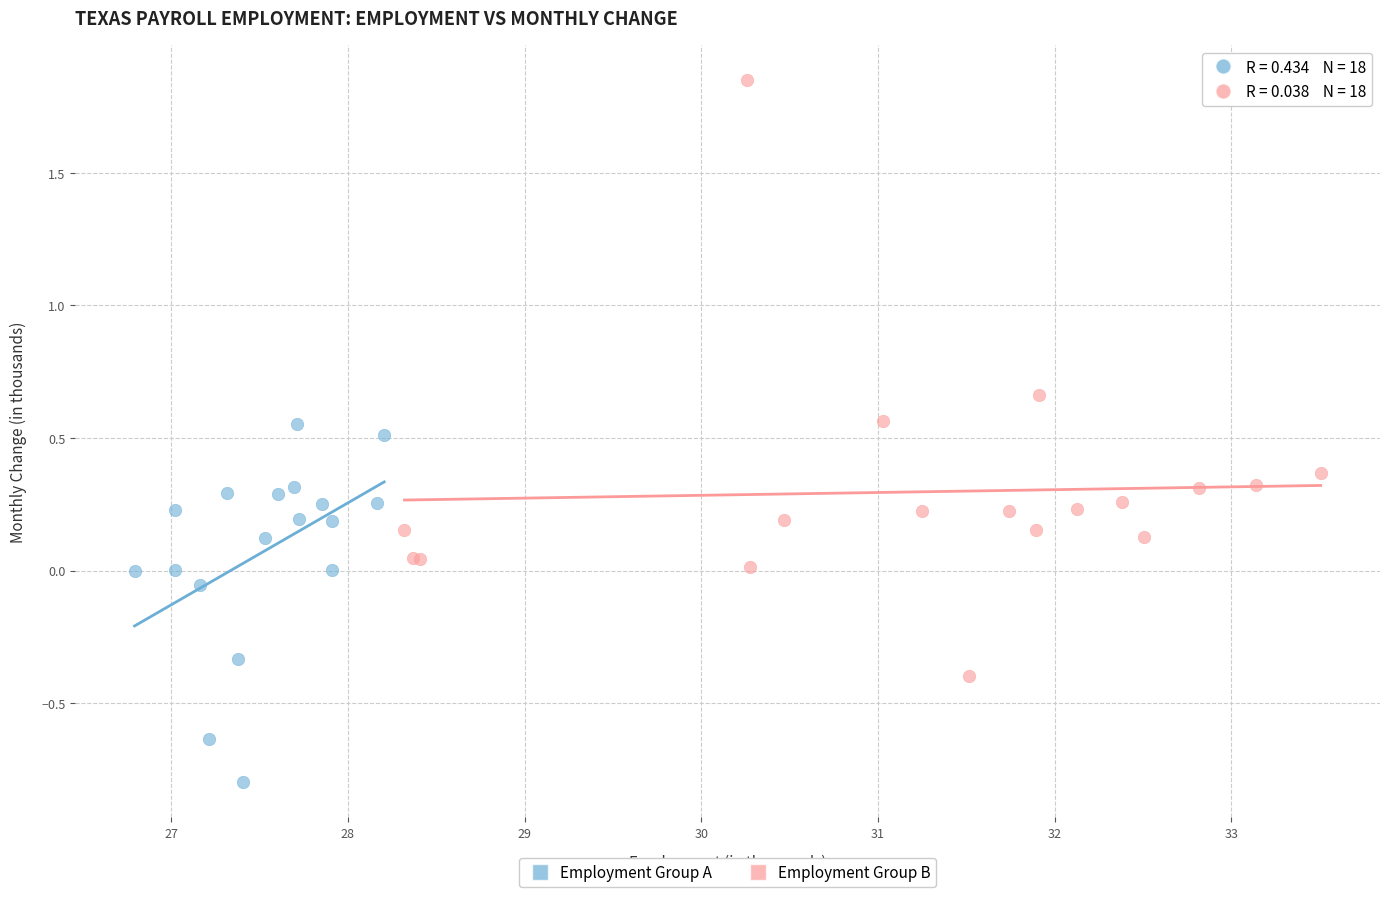

Which series has the widest spread of Y values?

Employment Group B